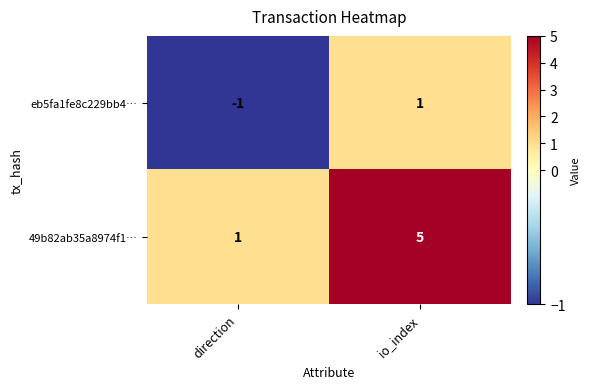

Is it true that eb5fa1fe8c229bb4… equals -2 at direction?

False